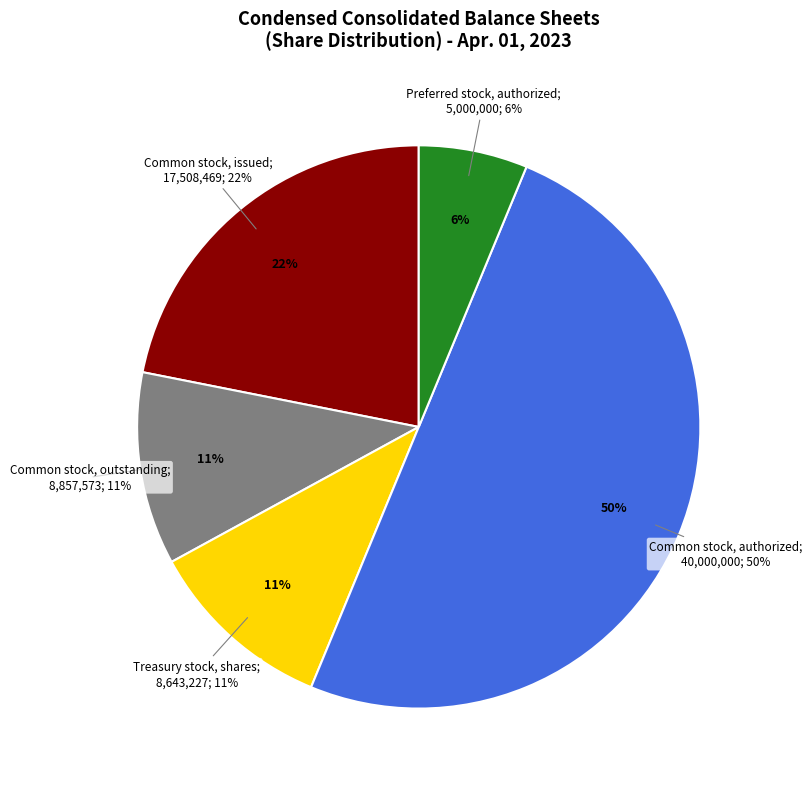

The Treasury stock, shares (in shares) slice represents 4% of the pie. True or false?

False